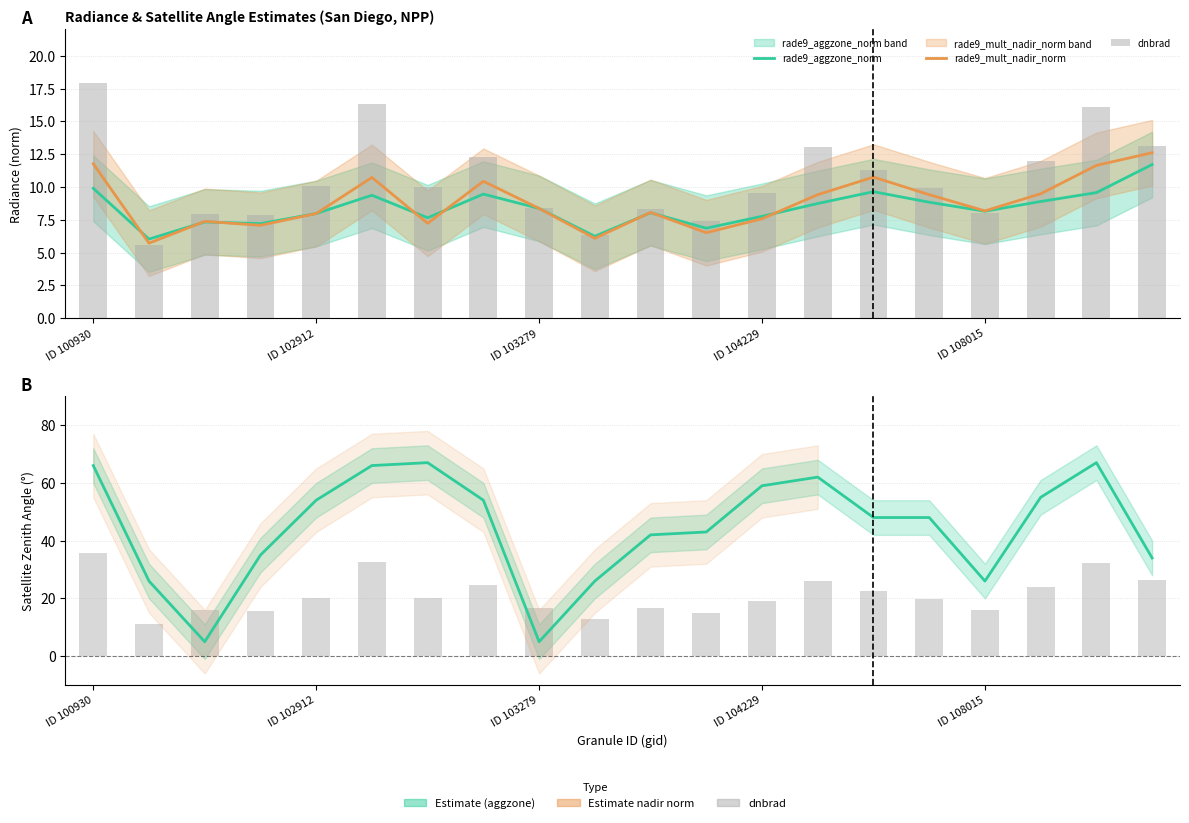

At which category is the sum across all series the highest?

ID 100930